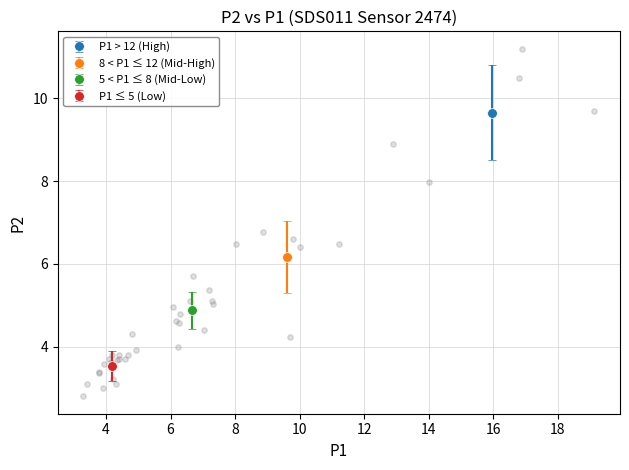

What Y value in the scatter plot is closest to 7?

6.8